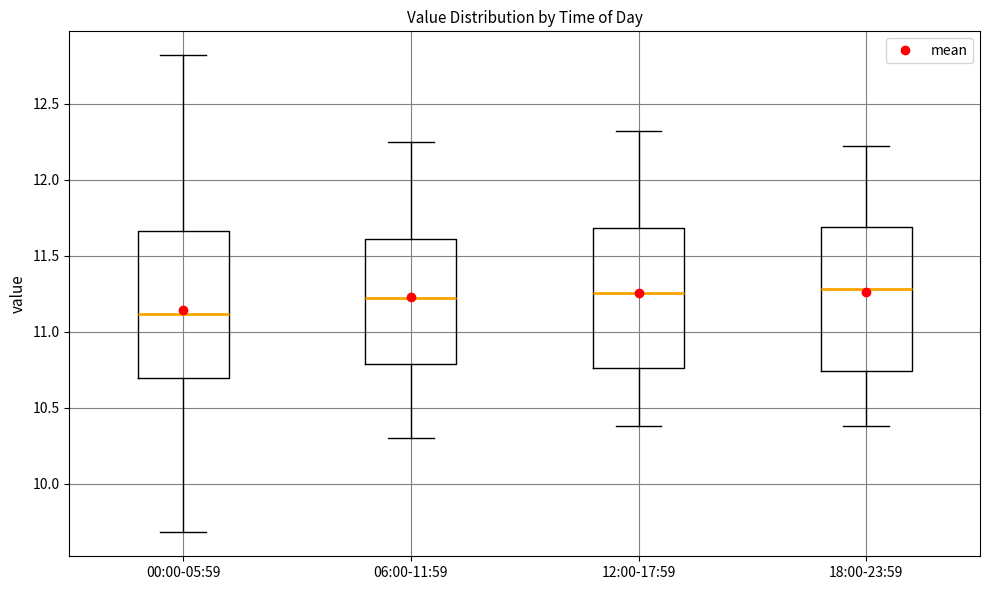

Reading left to right, read every box against the y-axis: the position of its median line, the range the box covers, and the ends of its whiskers. The values are not printed on the chart, so give them approximately, as read against the axis.

00:00-05:59: median 11.10, box 10.70 to 11.65, whiskers 9.70 to 12.80
06:00-11:59: median 11.25, box 10.80 to 11.60, whiskers 10.30 to 12.25
12:00-17:59: median 11.25, box 10.75 to 11.70, whiskers 10.40 to 12.30
18:00-23:59: median 11.30, box 10.75 to 11.70, whiskers 10.40 to 12.20